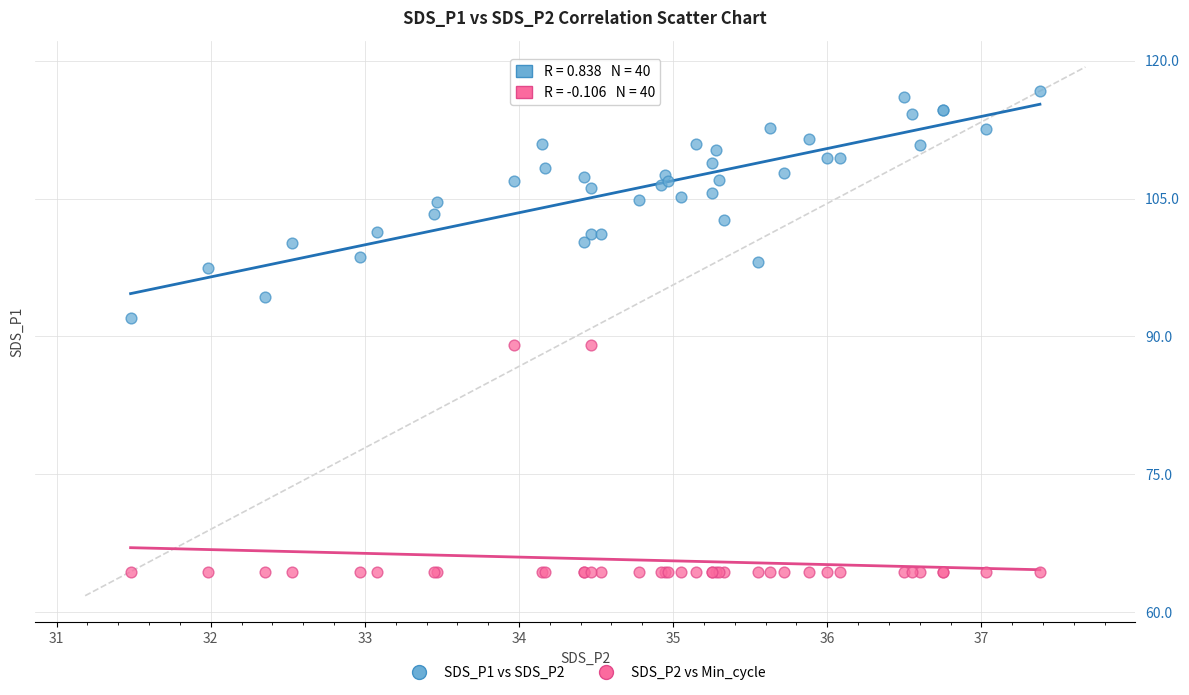

Which series contains the lowest Y value?

SDS_P2 vs Min_cycle